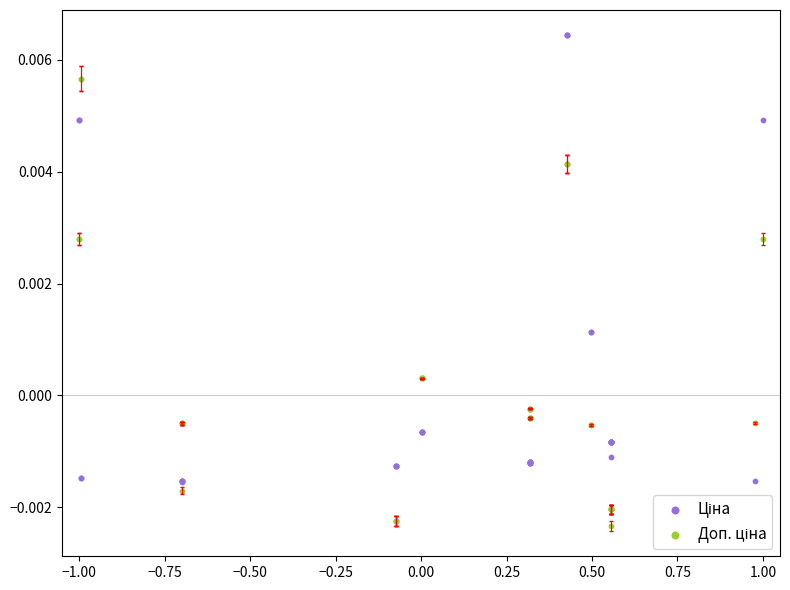

What is the X range (max minus min) for the scatter plot?

2.0